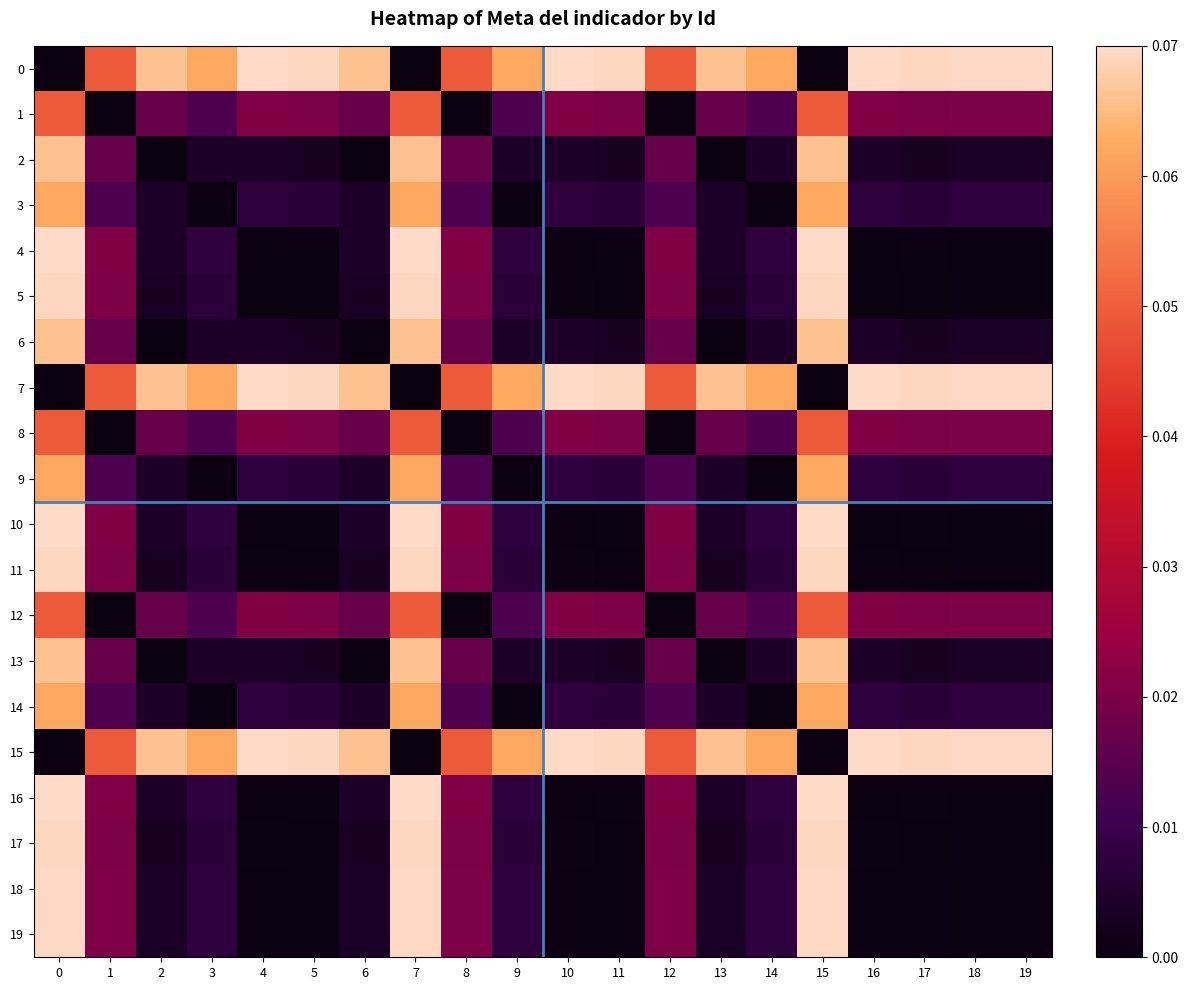

Which label corresponds to the largest value in the chart?

4